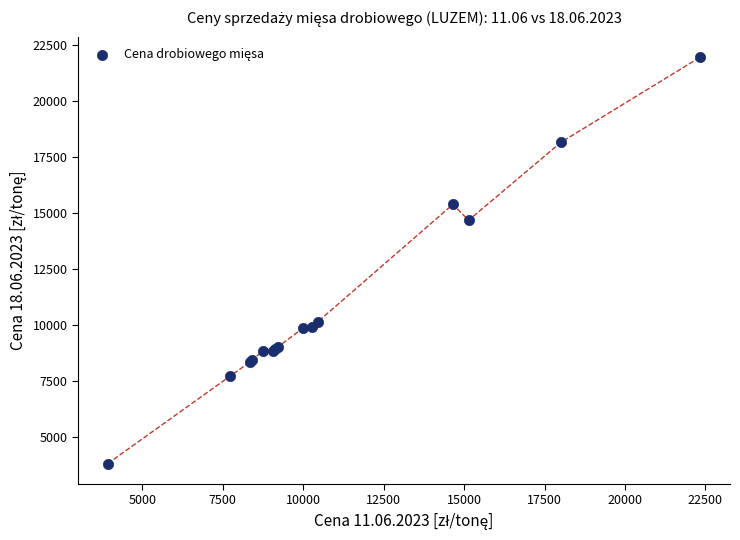

What Y value in the scatter plot is closest to 12889?

14675.8